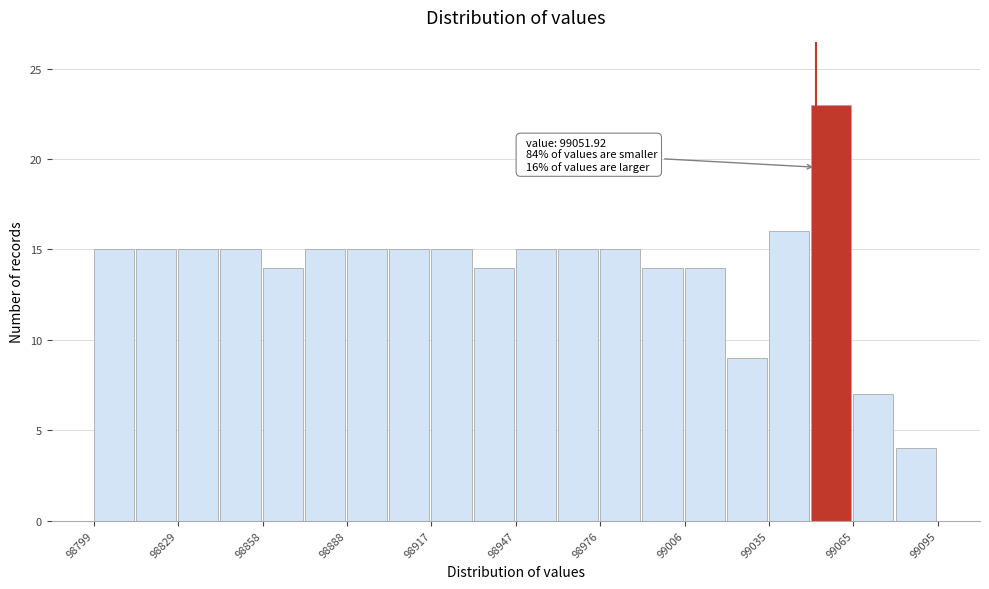

Read against the x-axis, roughly where is the centre of the tallest bar?

99055